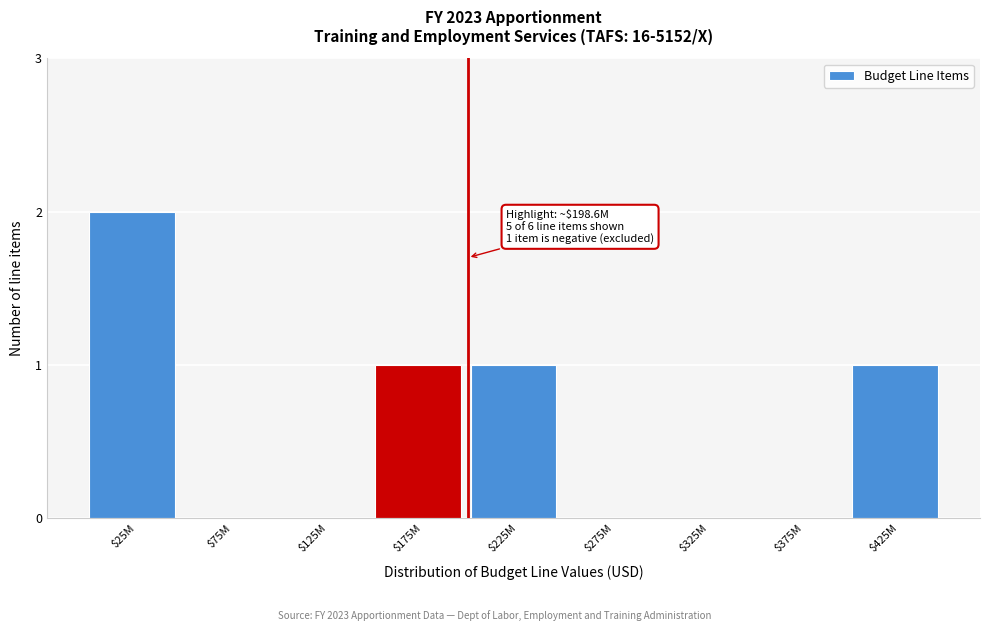

Which label corresponds to the largest value in the chart?

$25M